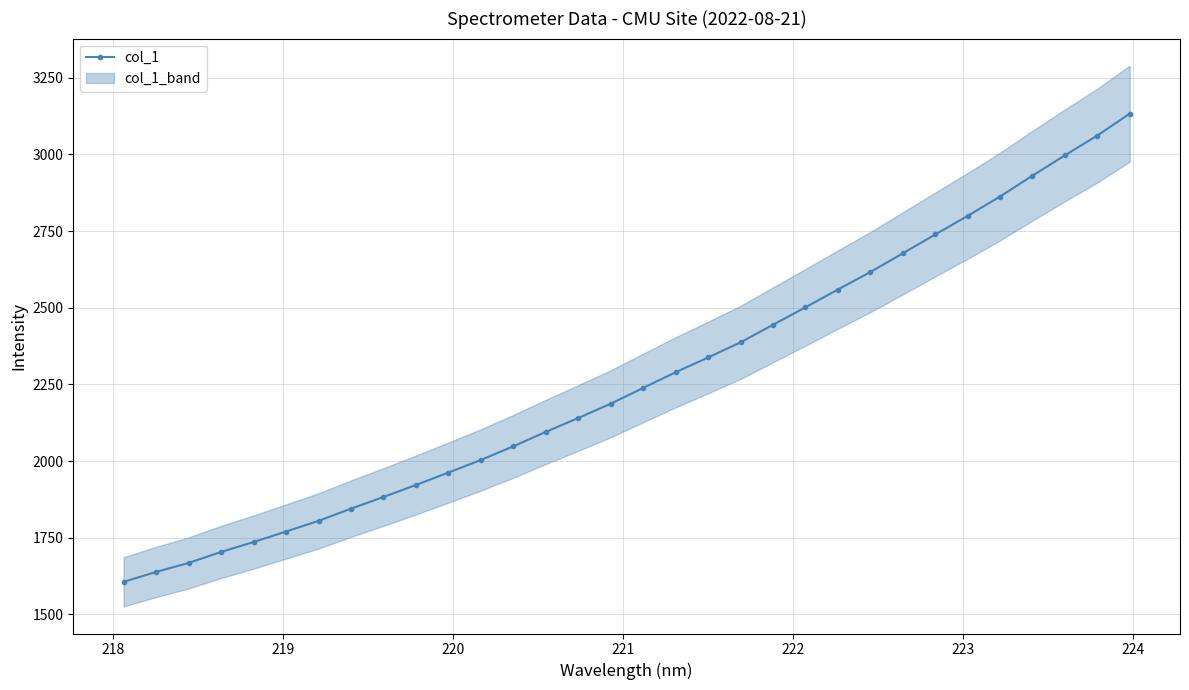

What is the value of the col_1 point at the 24th from the left?

2616.4